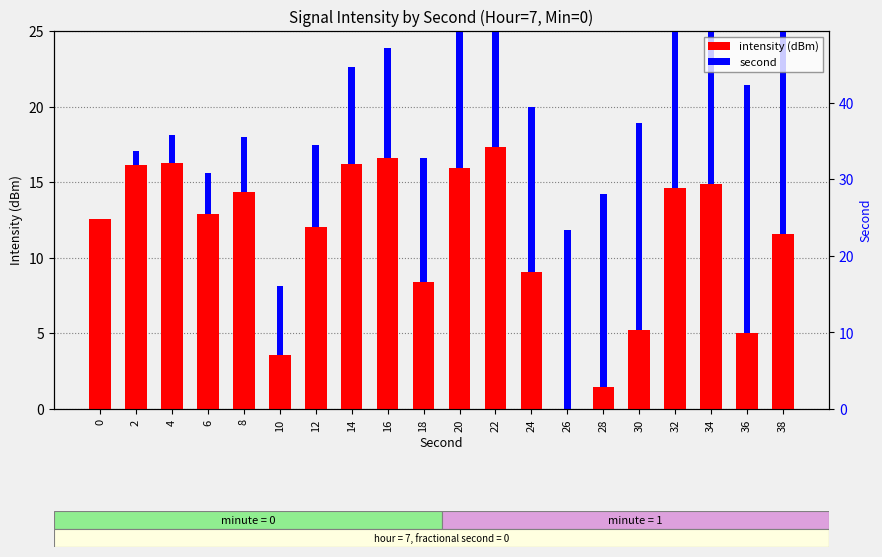

Which series has the largest total across all categories?

intensity (dBm)